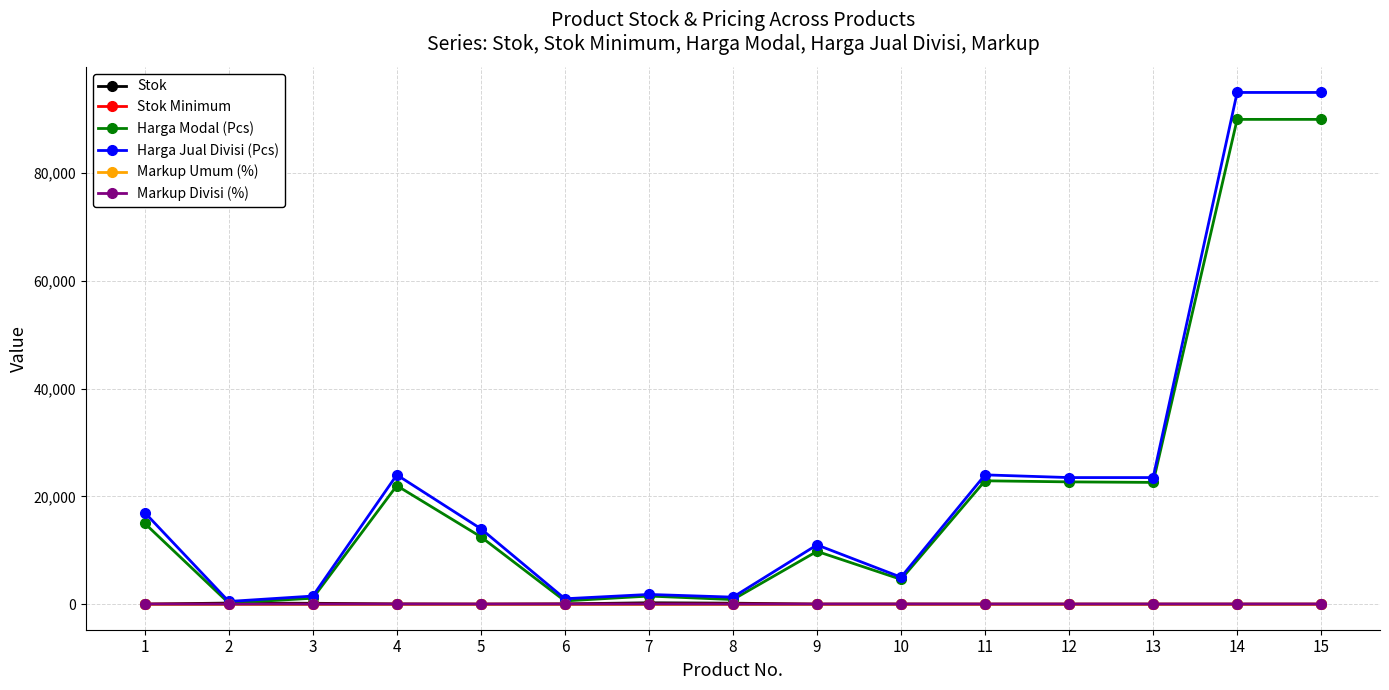

True or false: Harga Jual Divisi (Pcs) has more than 1 points higher than both neighbors.

True